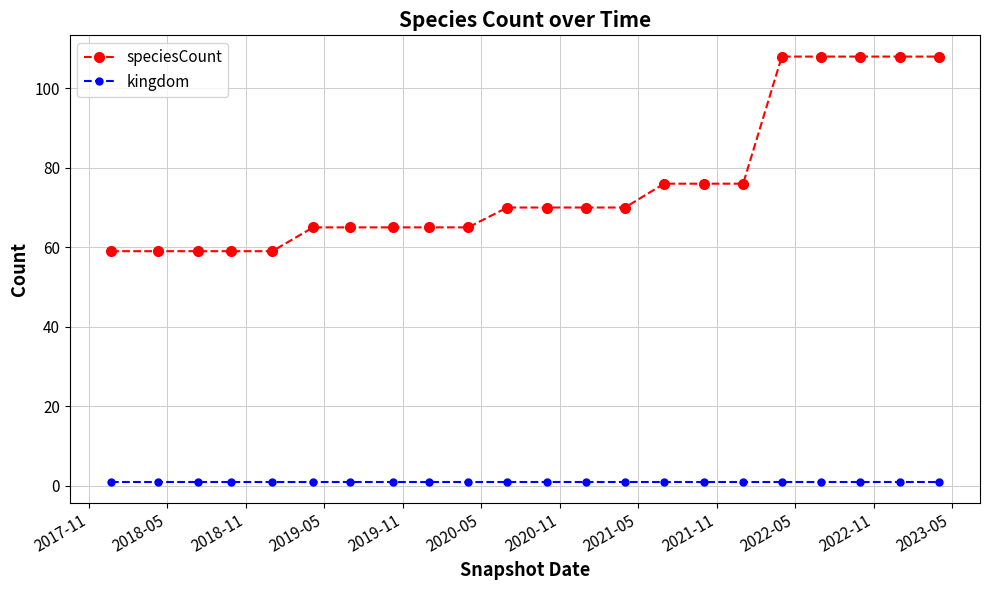

What is the minimum value for speciesCount?

59